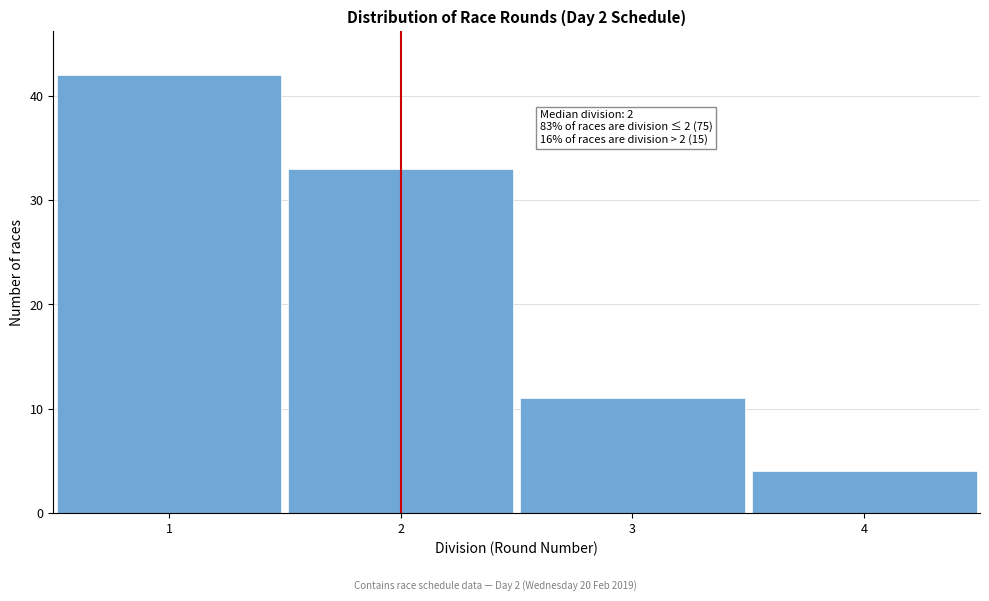

Over which range of the x-axis is the bar tallest?

0.5 to 1.5